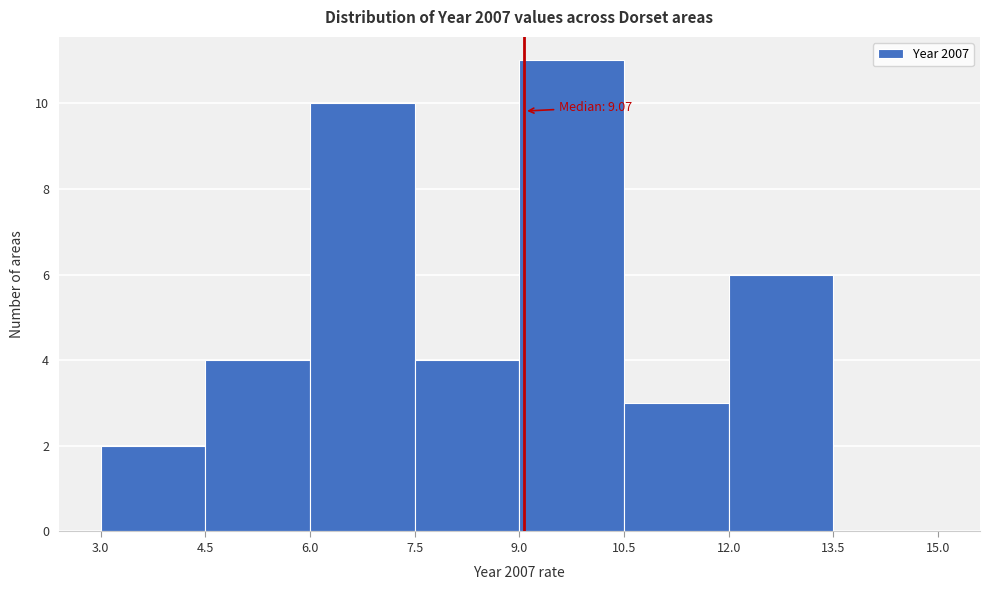

Over which range of the x-axis is the bar tallest?

9.0 to 10.5